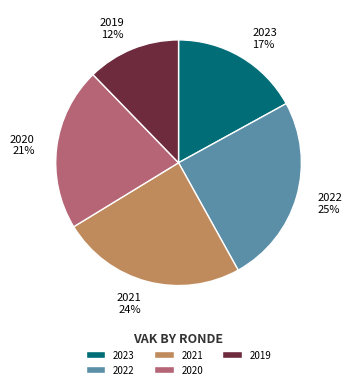

What is the smallest slice in the pie chart?

2019